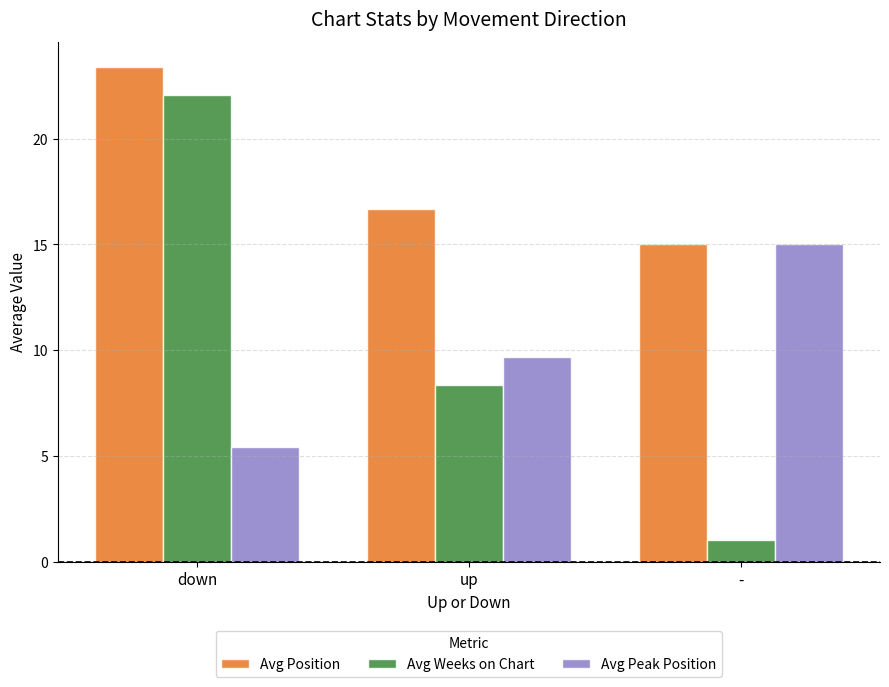

Is it true that Avg Position equals 28.5 at up?

False